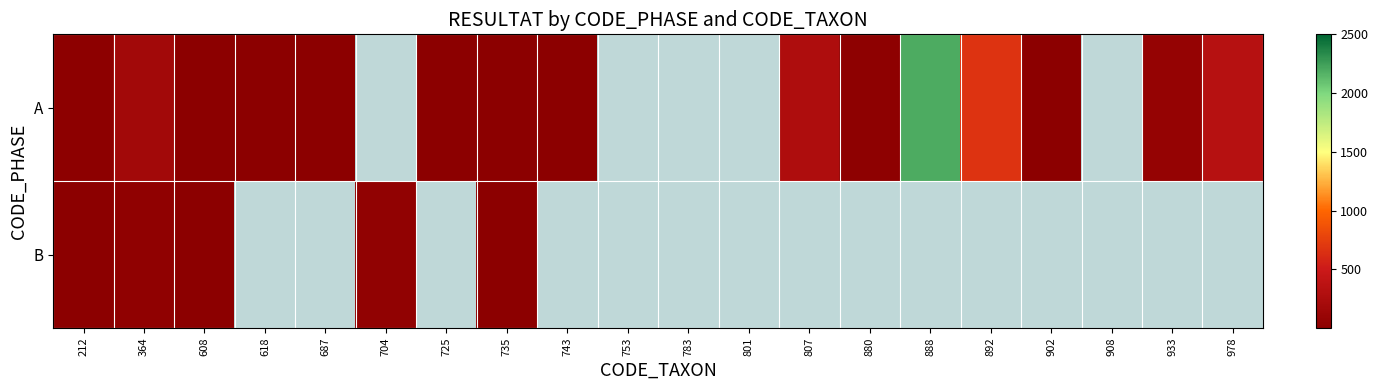

Reading right to left, what are all the values shown in this chart?

A: 978=340	933=72	908=0	902=2	892=669	888=2191	880=29	807=270	801=0	783=0	753=0	743=2	735=1	725=1	704=0	687=1	618=2	608=8	364=177	212=20
B: 978=0	933=0	908=0	902=0	892=0	888=0	880=0	807=0	801=0	783=0	753=0	743=0	735=1	725=0	704=42	687=0	618=0	608=1	364=31	212=8